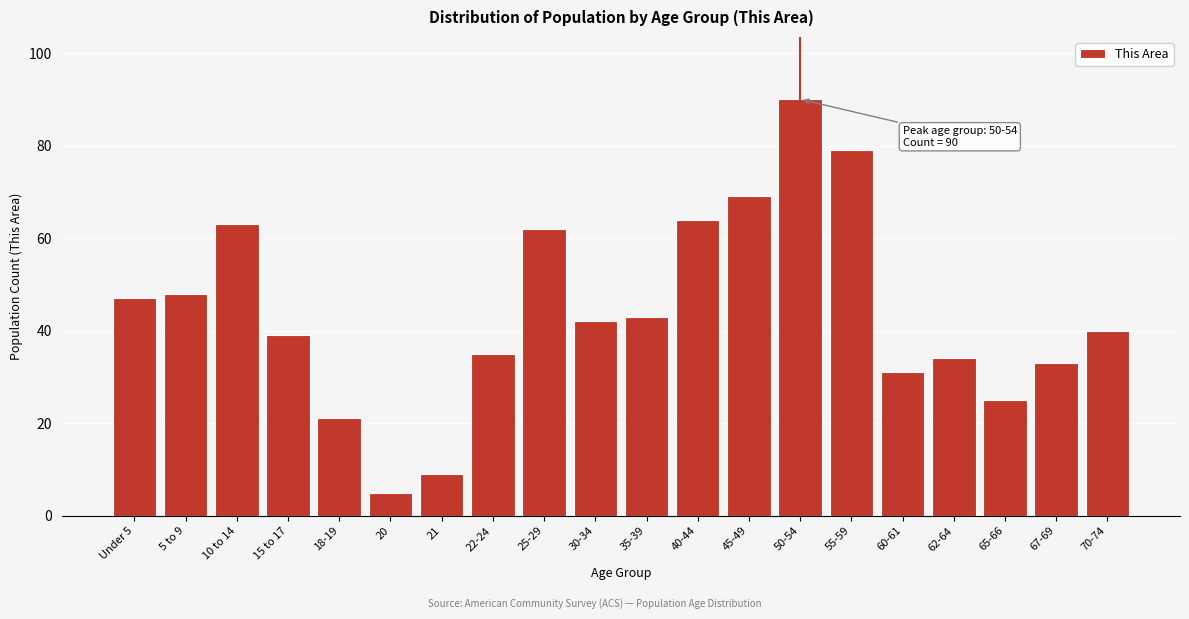

Reading left to right, list all the values displayed in this chart.

47	48	63	39	21	5	9	35	62	42	43	64	69	90	79	31	34	25	33	40